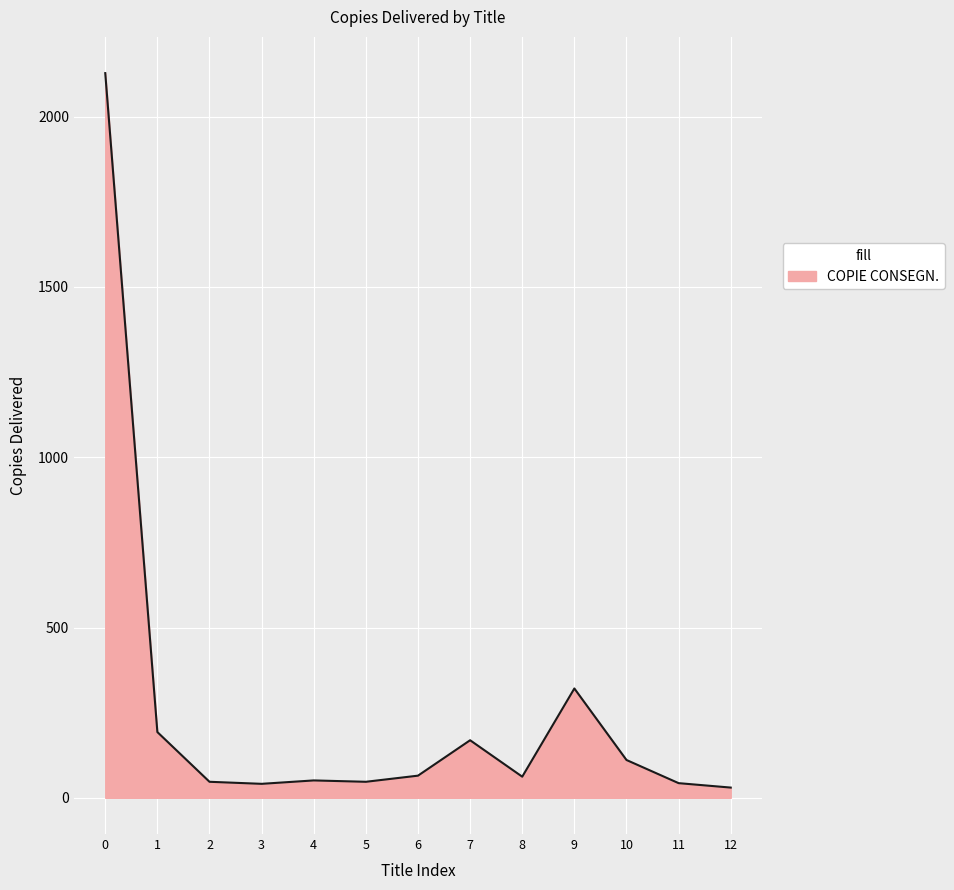

What is the change in value from 1 to 2?

-146